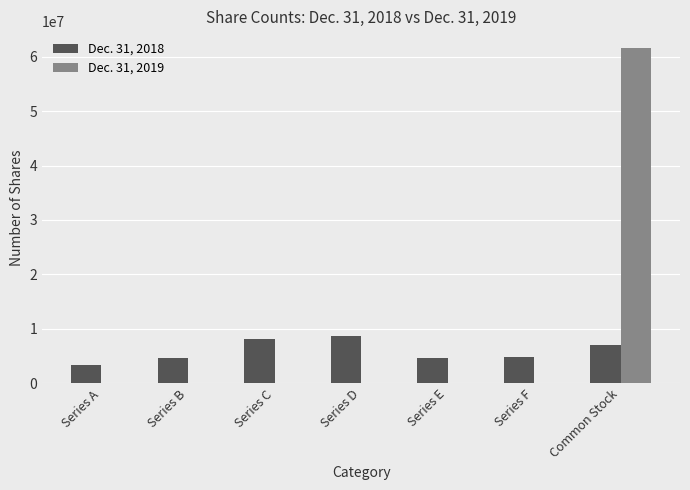

What are all the series names shown in the legend?

Dec. 31, 2018, Dec. 31, 2019